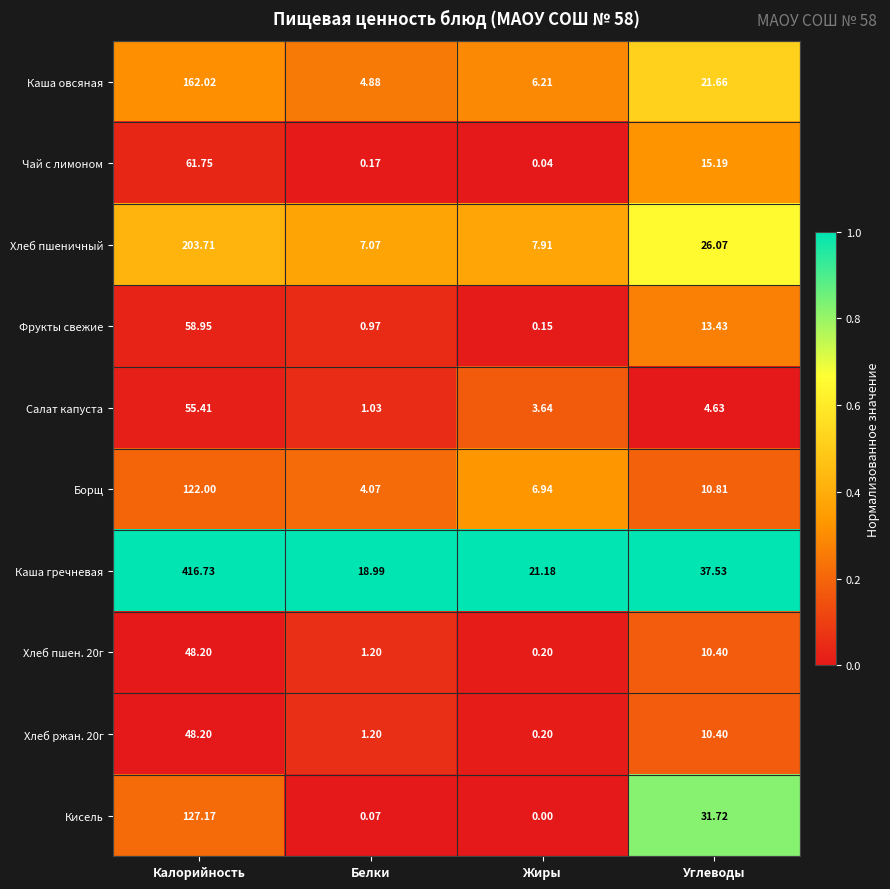

List the labels in order of Хлеб пшеничный value, largest first.

Калорийность, Углеводы, Жиры, Белки